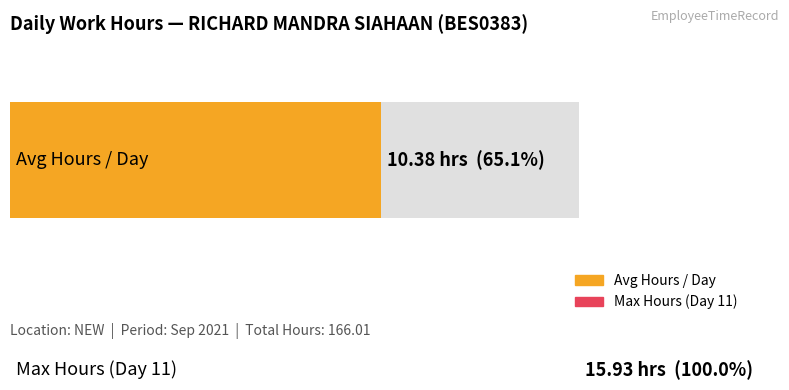

Count the number of data series in this chart.

2